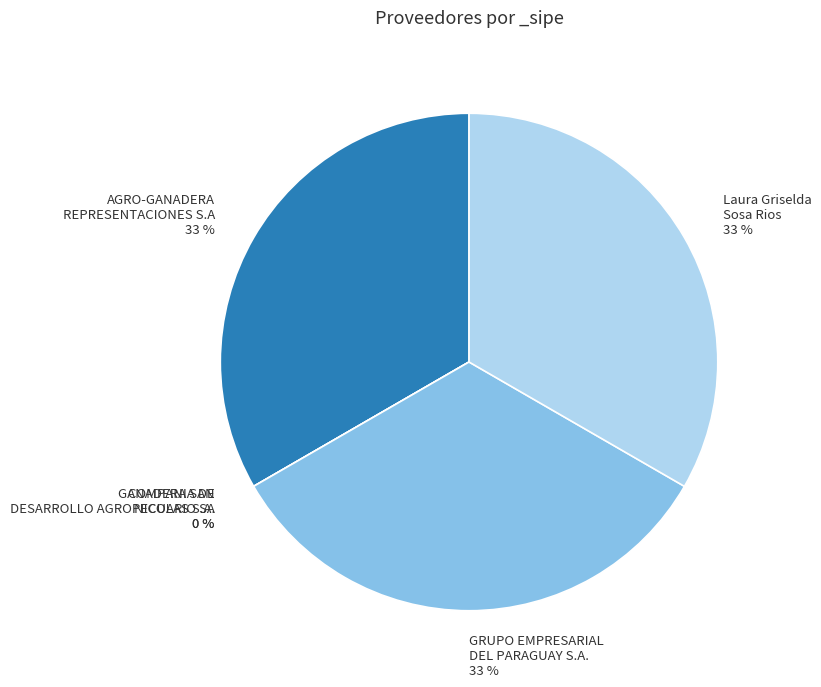

Which has a higher value, COMPANIA DE
DESARROLLO AGROPECUARIO SA or GRUPO EMPRESARIAL
DEL PARAGUAY S.A.?

GRUPO EMPRESARIAL
DEL PARAGUAY S.A.